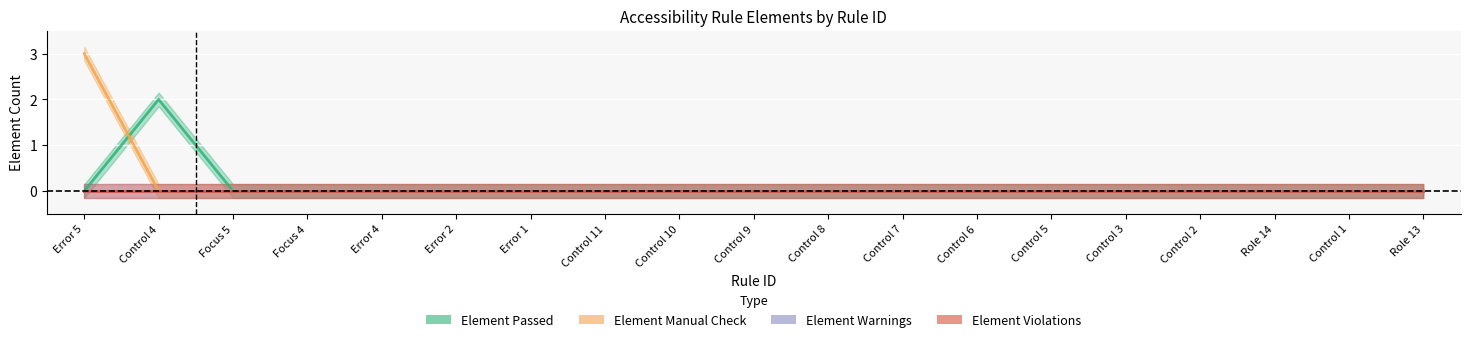

List the labels in order of Element Manual Check value, smallest first.

Control 4, Focus 5, Focus 4, Error 4, Error 2, Error 1, Control 11, Control 10, Control 9, Control 8, Control 7, Control 6, Control 5, Control 3, Control 2, Role 14, Control 1, Role 13, Error 5